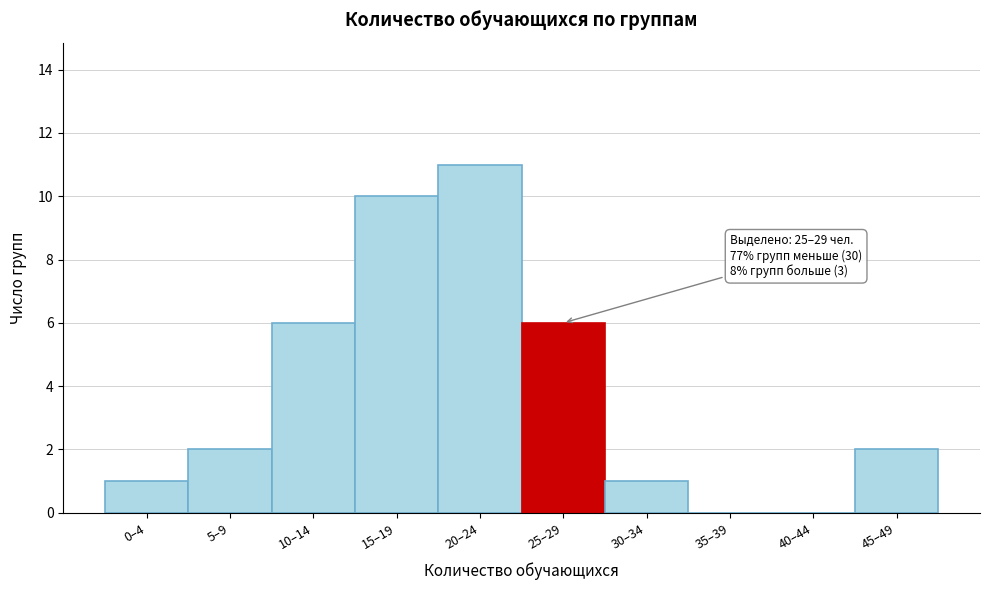

Reading left to right, list all the values displayed in this chart.

0–4=1	5–9=2	10–14=6	15–19=10	20–24=11	25–29=6	30–34=1	35–39=0	40–44=0	45–49=2